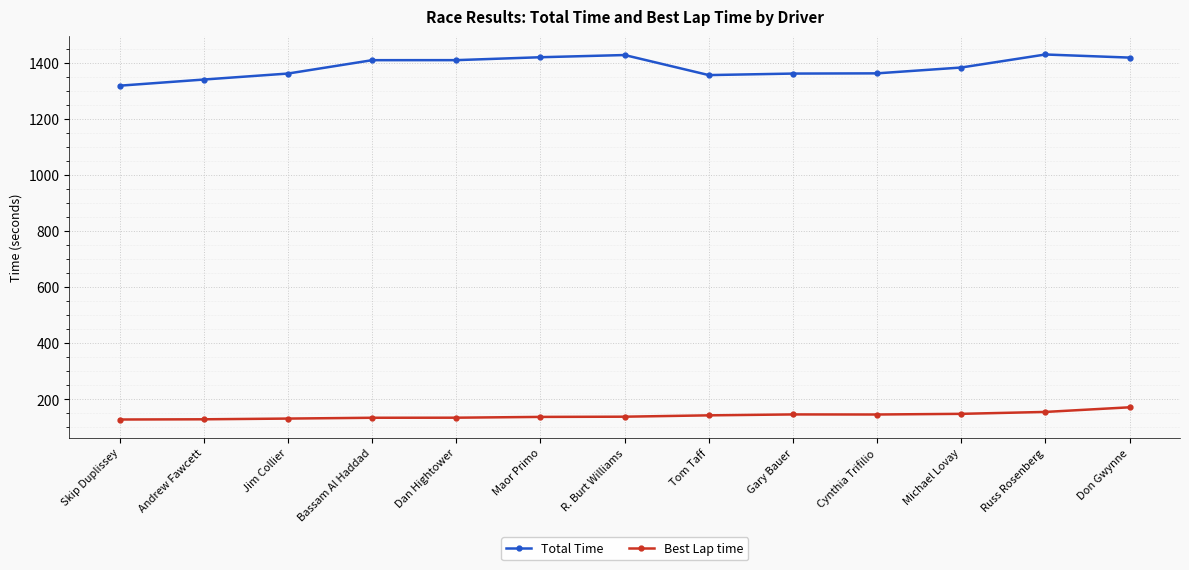

What is the difference between the Total Time values at Russ Rosenberg and Jim Collier?

67.9